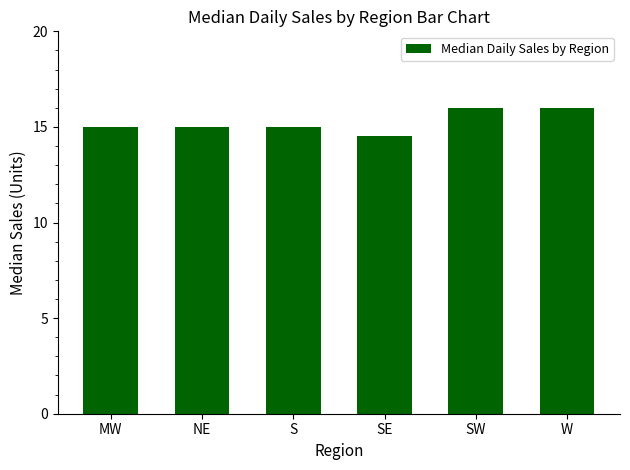

What is the maximum value shown in the chart?

16.0